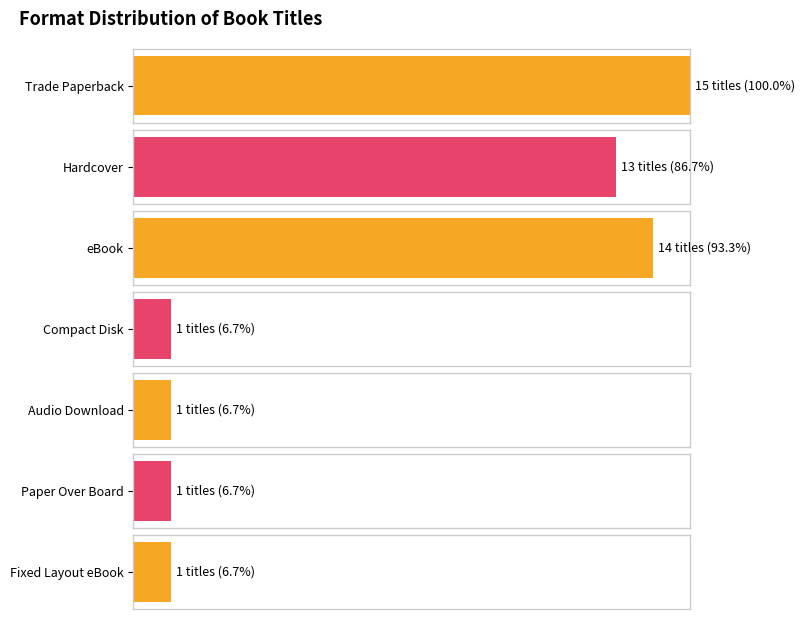

What is the difference between the maximum and second lowest values?

14